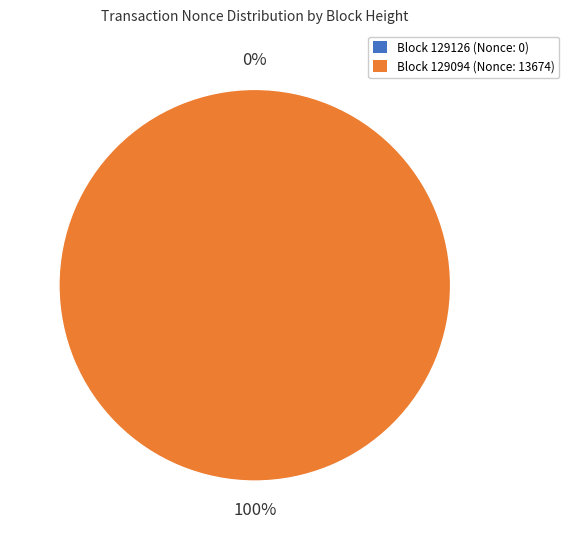

What is the smallest slice in the pie chart?

129126